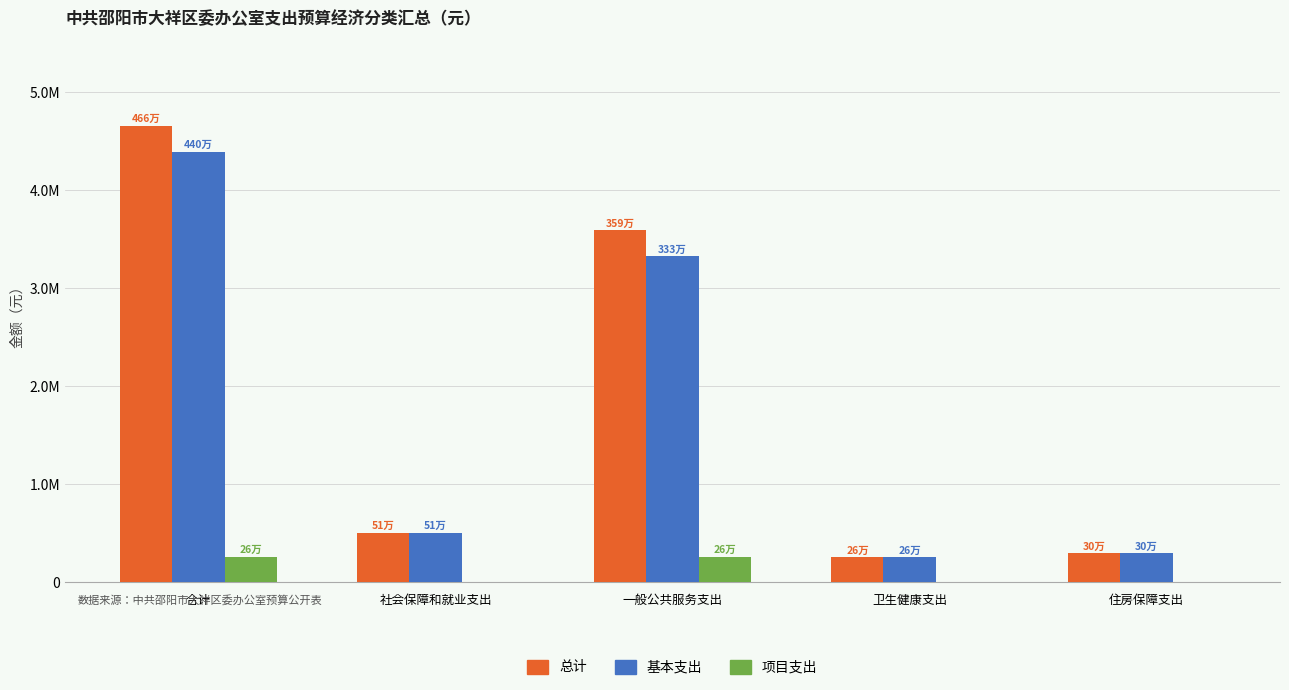

Which has a higher value, 住房保障支出 or 一般公共服务支出?

一般公共服务支出